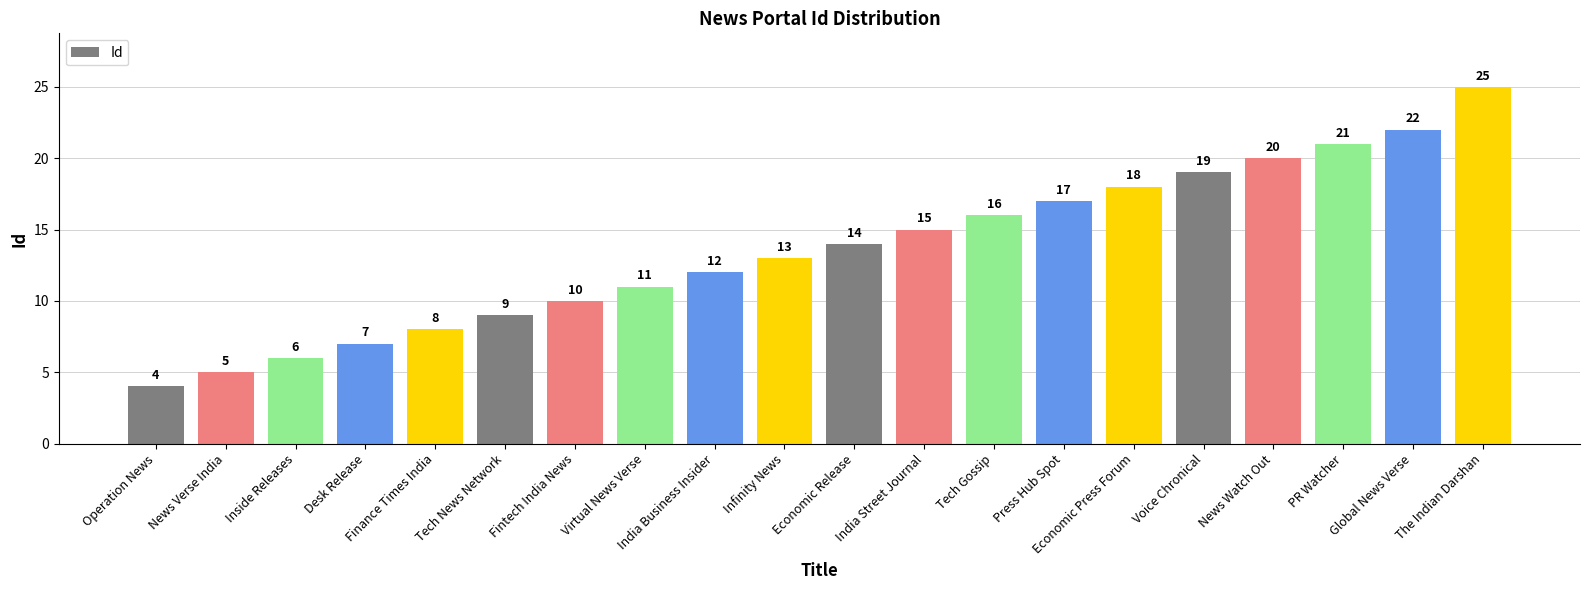

What is the greatest value displayed?

25